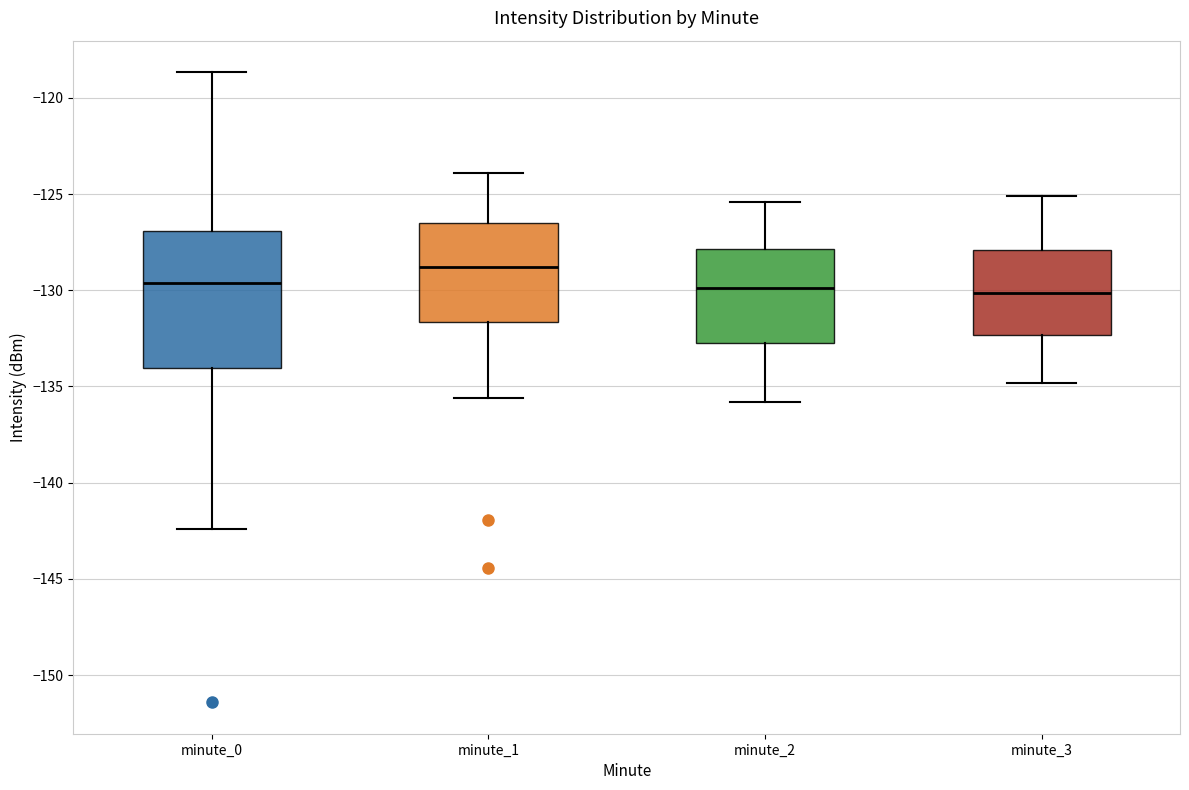

Reading left to right, transcribe this box plot: for each box, give where its median line is, the range the box spans, and where its two whiskers end, as read against the y-axis. The values are not printed on the chart, so give them approximately, as read against the axis.

minute_0: median -129.5, box -134.0 to -127.0, whiskers -142.5 to -118.5
minute_1: median -129.0, box -131.5 to -126.5, whiskers -135.5 to -124.0
minute_2: median -130.0, box -132.5 to -128.0, whiskers -136.0 to -125.5
minute_3: median -130.0, box -132.5 to -128.0, whiskers -135.0 to -125.0